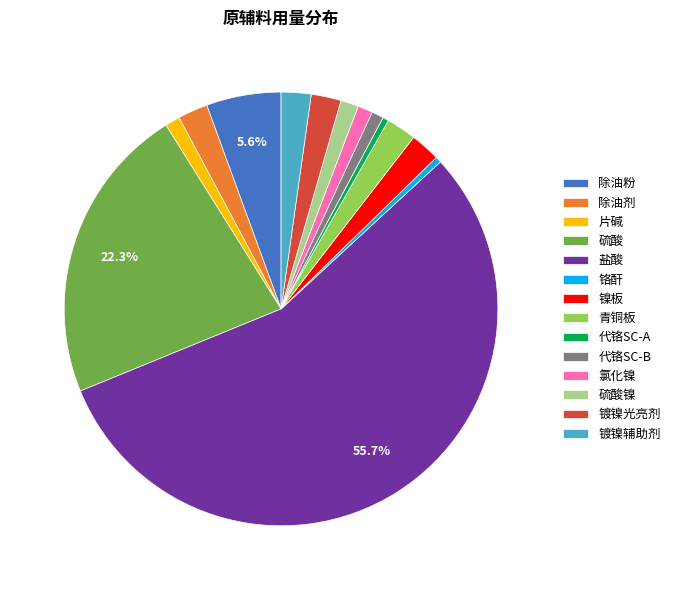

The 硫酸 slice represents 31% of the pie. True or false?

False